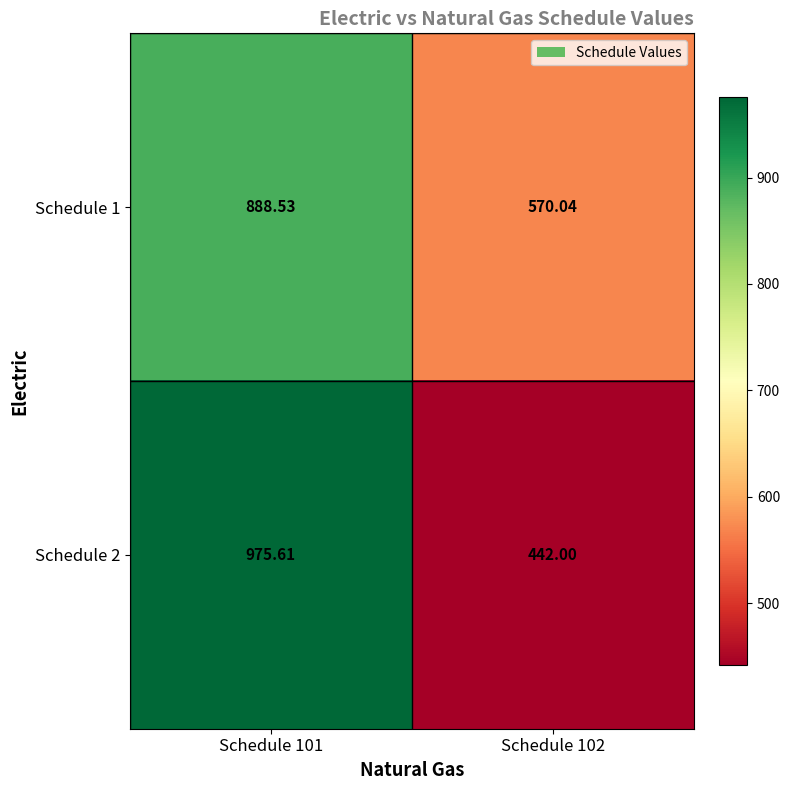

Rank the series by their average value, from highest to lowest.

Schedule 1, Schedule 2